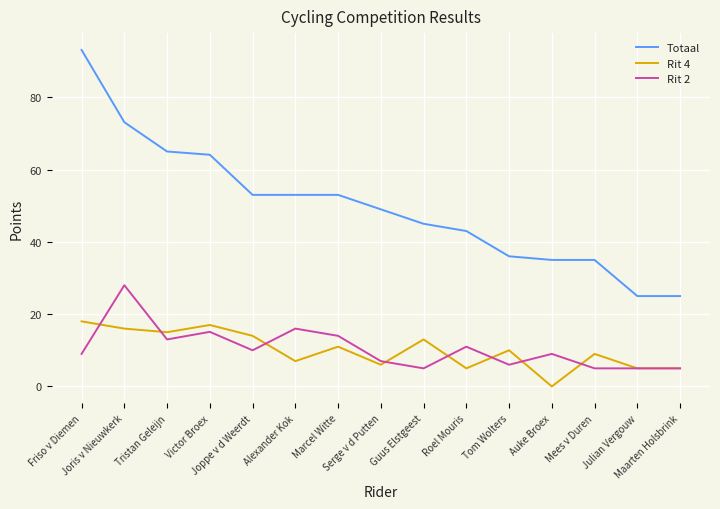

List the series in order of their peak value, lowest first.

Rit 4, Rit 2, Totaal